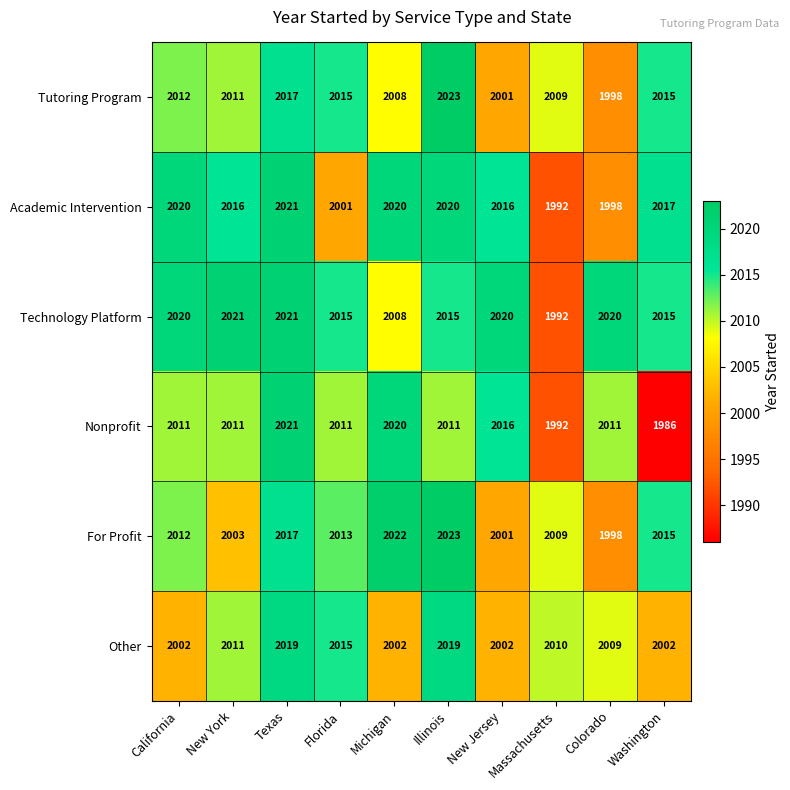

Read the Tutoring Program value at Illinois, to the nearest 5.

2025